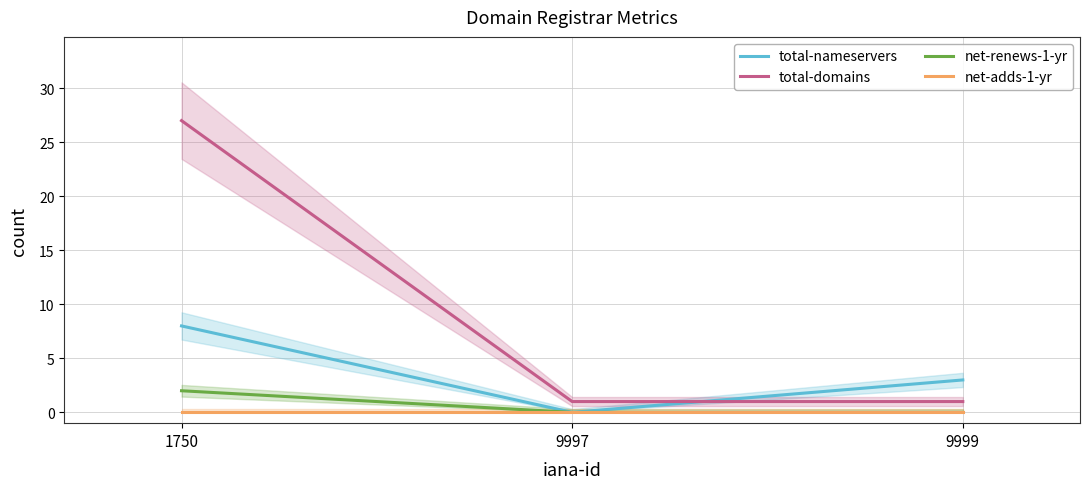

Reading left to right, what are all the values shown in this chart?

total-nameservers: 1750=8	9997=0	9999=3
total-domains: 1750=27	9997=1	9999=1
net-renews-1-yr: 1750=2	9997=0	9999=0
net-adds-1-yr: 1750=0	9997=0	9999=0